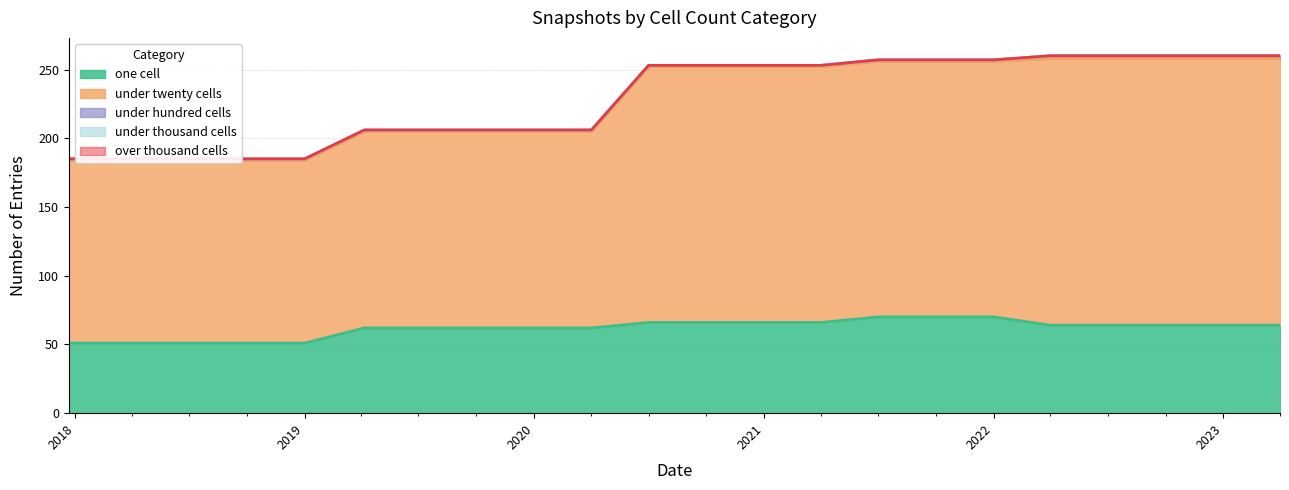

Which series changed the most between 2019-01-01 and 2022-04-01?

under_twenty_cells